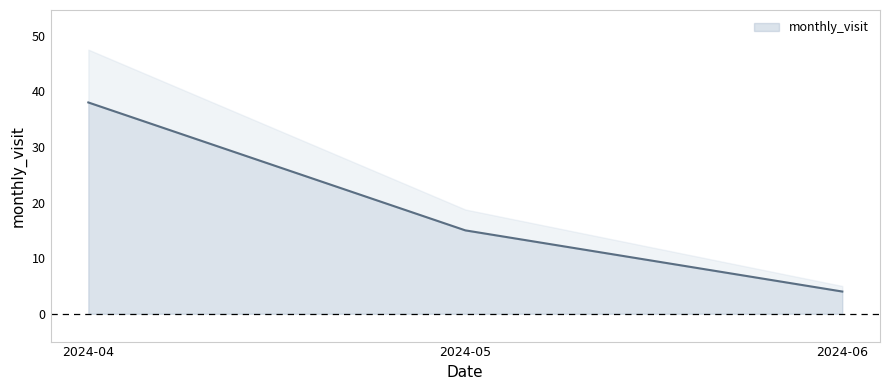

What is the sum of all values?

57